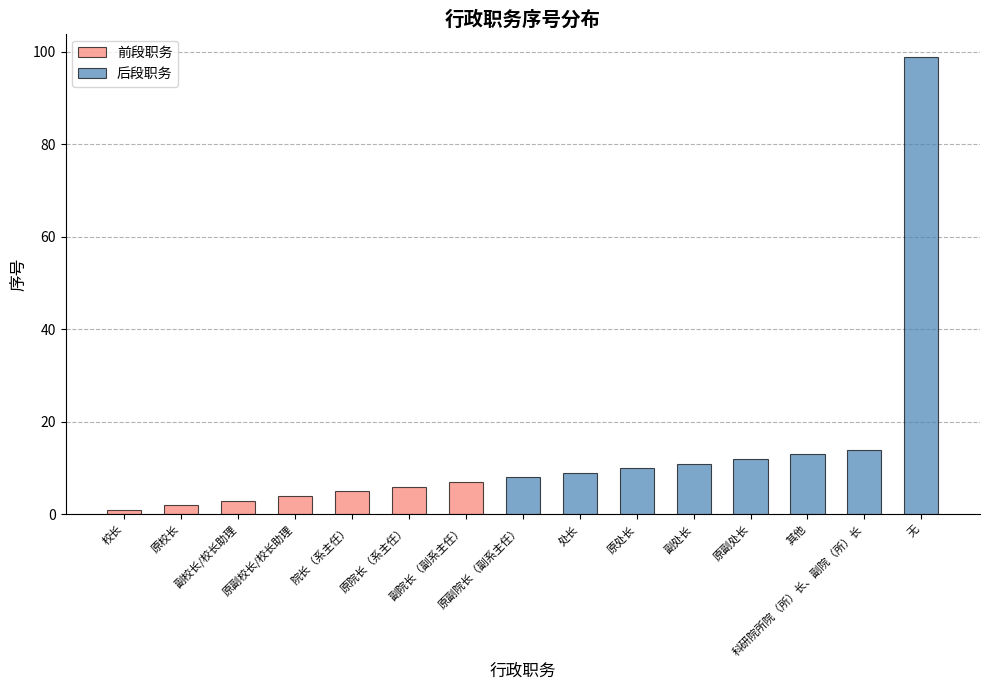

Are the bars horizontal?

No